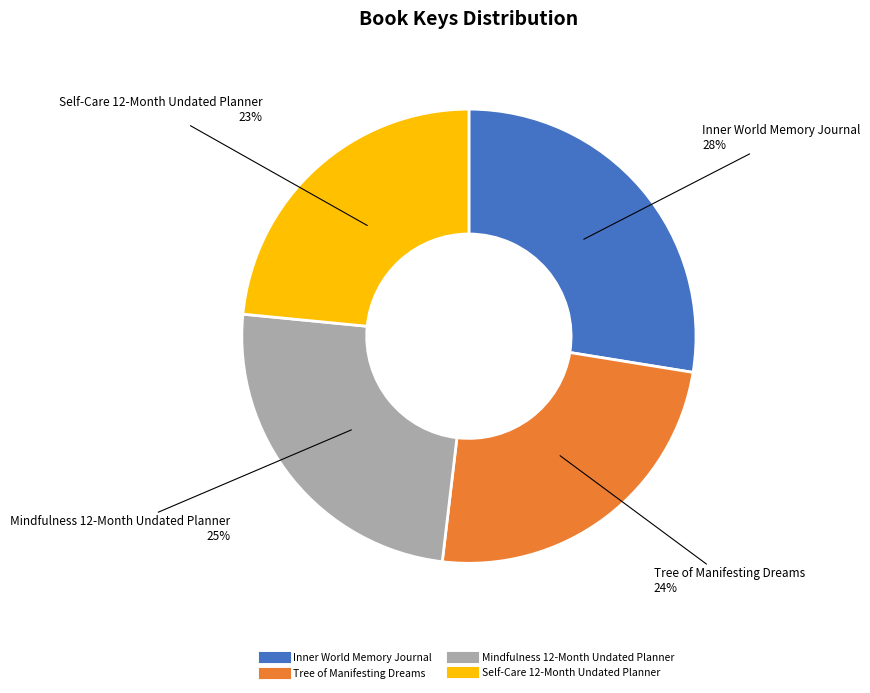

Which category has the smallest portion of the pie?

Self-Care 12-Month Undated Planner